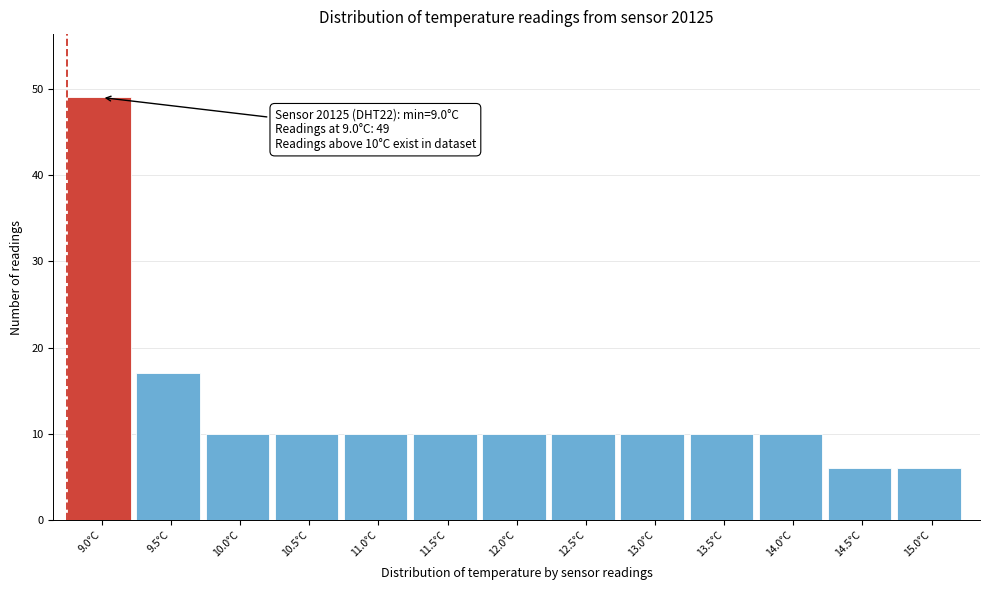

Reading right to left, extract all data points from this chart.

6	6	10	10	10	10	10	10	10	10	10	17	49